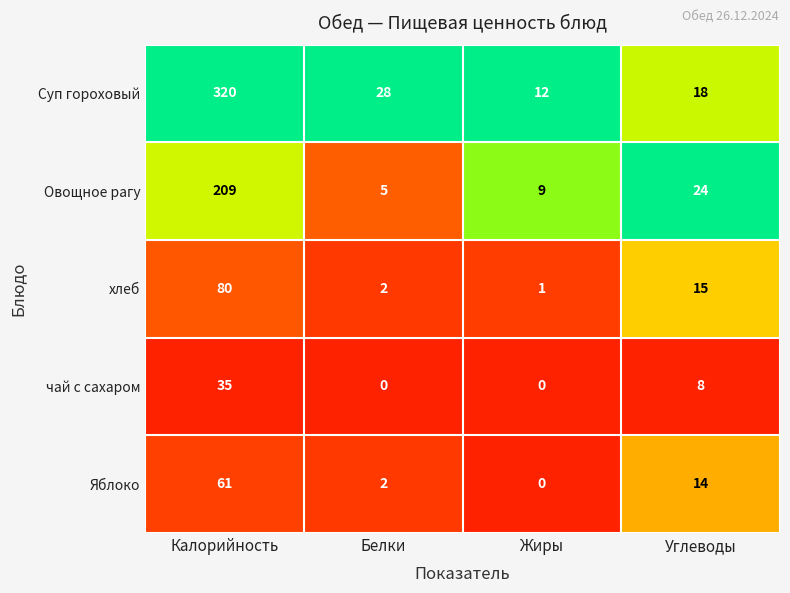

Where is Суп гороховый nearest to the value 166?

Белки